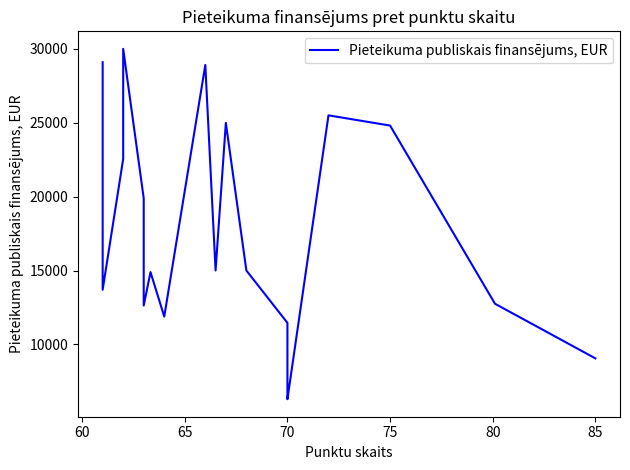

Does the chart display data point markers on the line(s)?

No